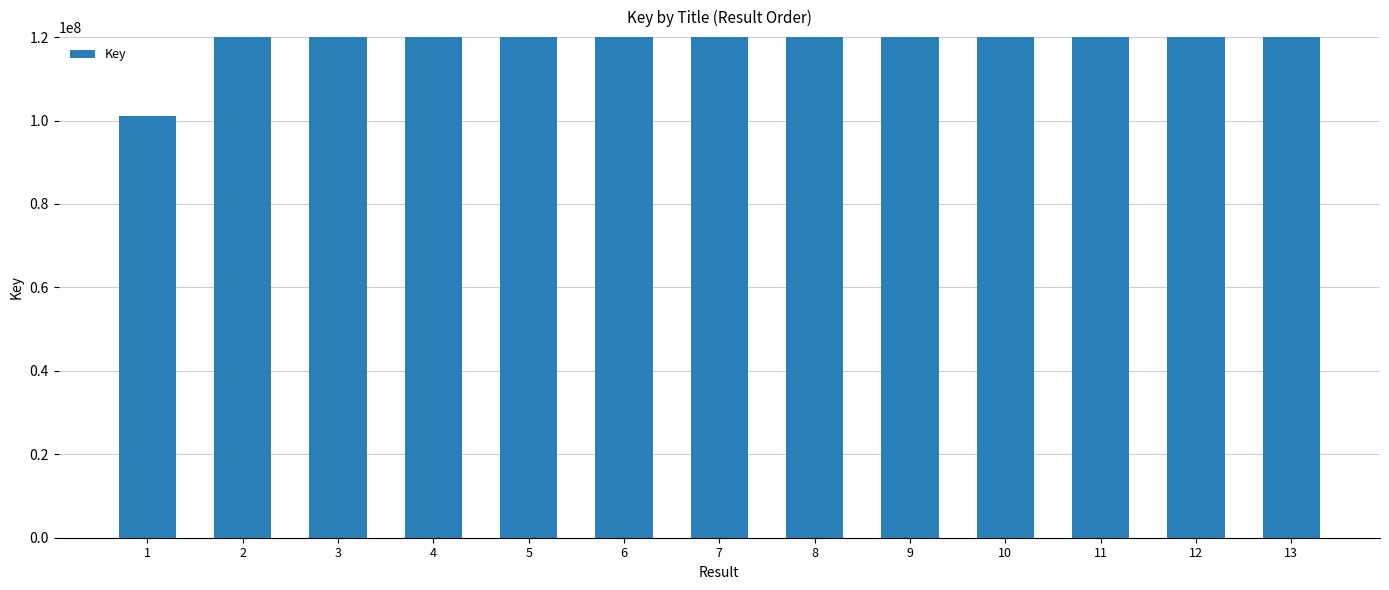

Which category has the highest value across all series?

5